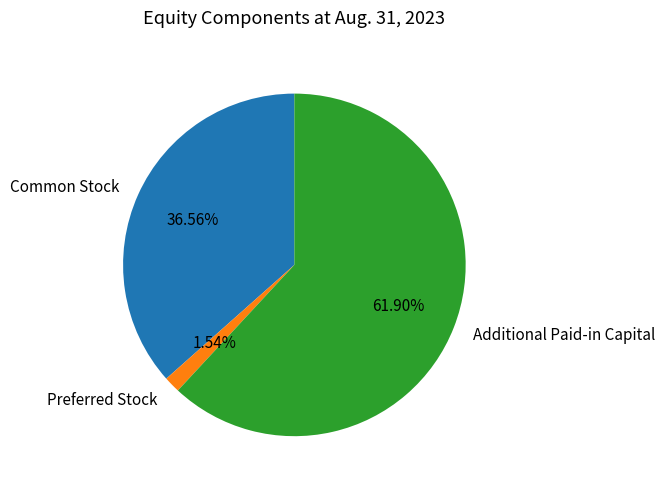

Is the sum of Preferred Stock and Additional Paid-in Capital greater than half?

Yes